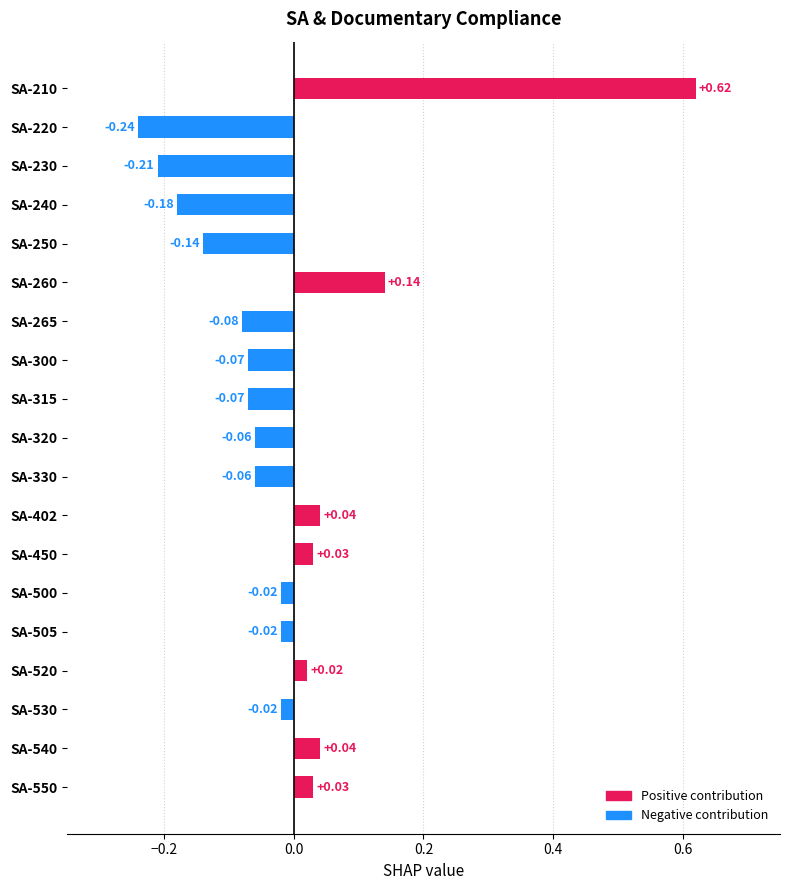

How many bars are there in total?

19